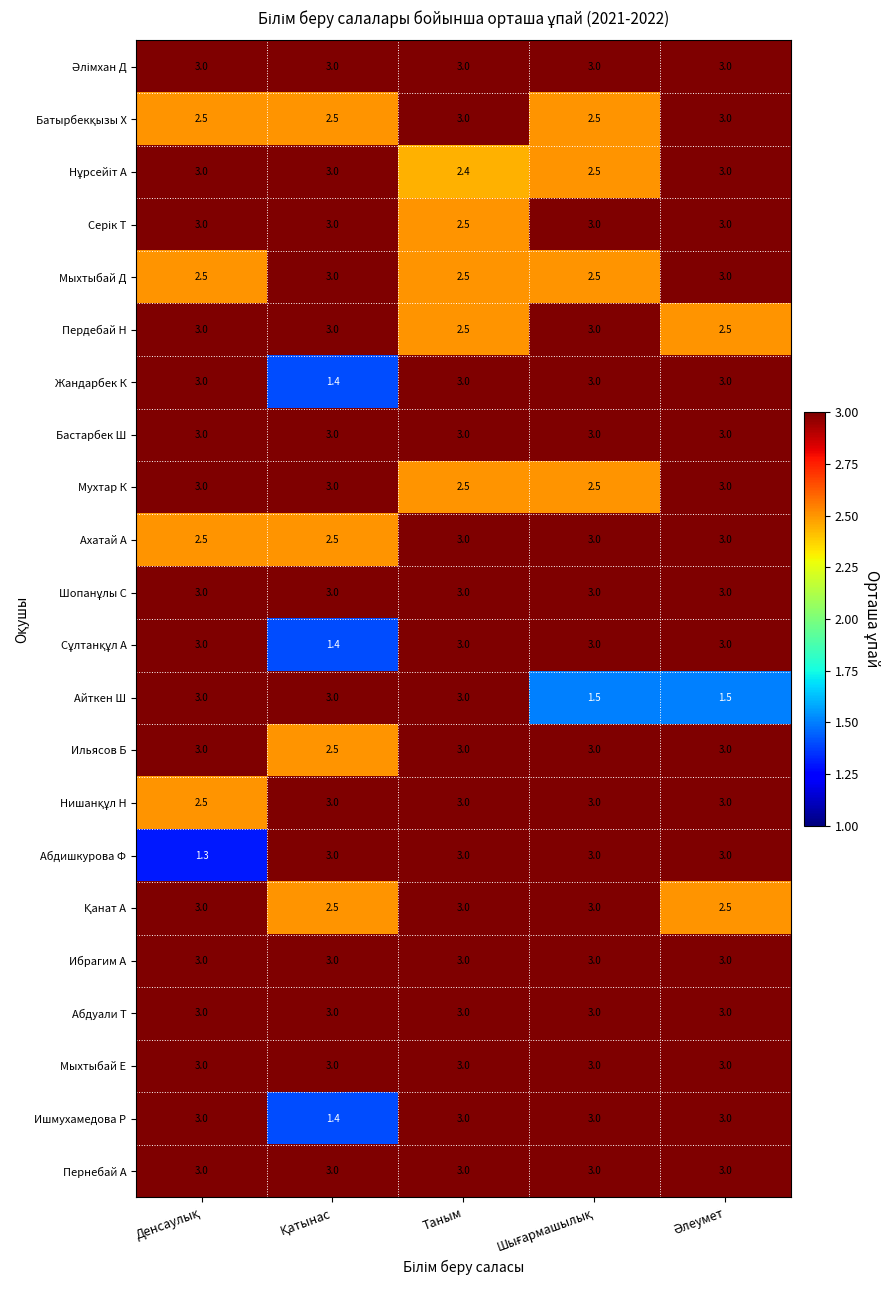

How many Жандарбек К values are between 3 and 4?

4